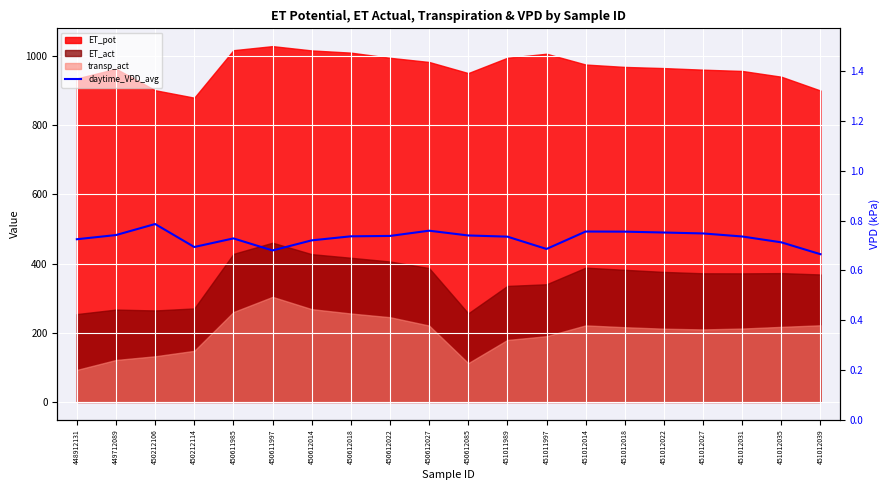

Reading left to right, what are all the values shown in this chart?

448912131=0.7	449712089=0.7	450212106=0.8	450212114=0.7	450611985=0.7	450611997=0.7	450612014=0.7	450612018=0.7	450612022=0.7	450612027=0.8	450612085=0.7	451011989=0.7	451011997=0.7	451012014=0.8	451012018=0.8	451012022=0.8	451012027=0.7	451012031=0.7	451012035=0.7	451012039=0.7